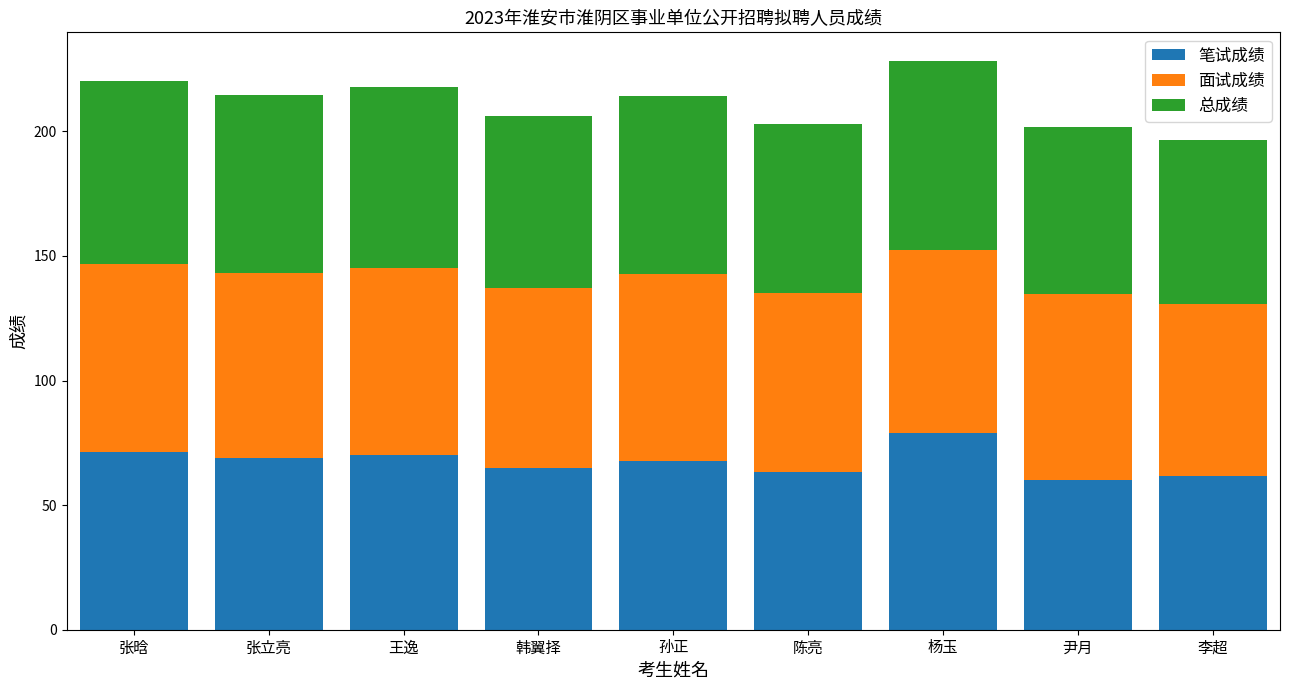

Which category has the highest value in the 笔试成绩 series?

杨玉